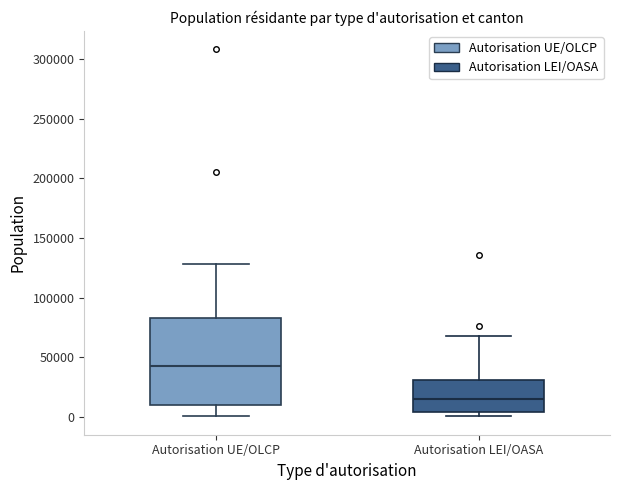

Which box has the lowest median line?

Autorisation LEI/OASA